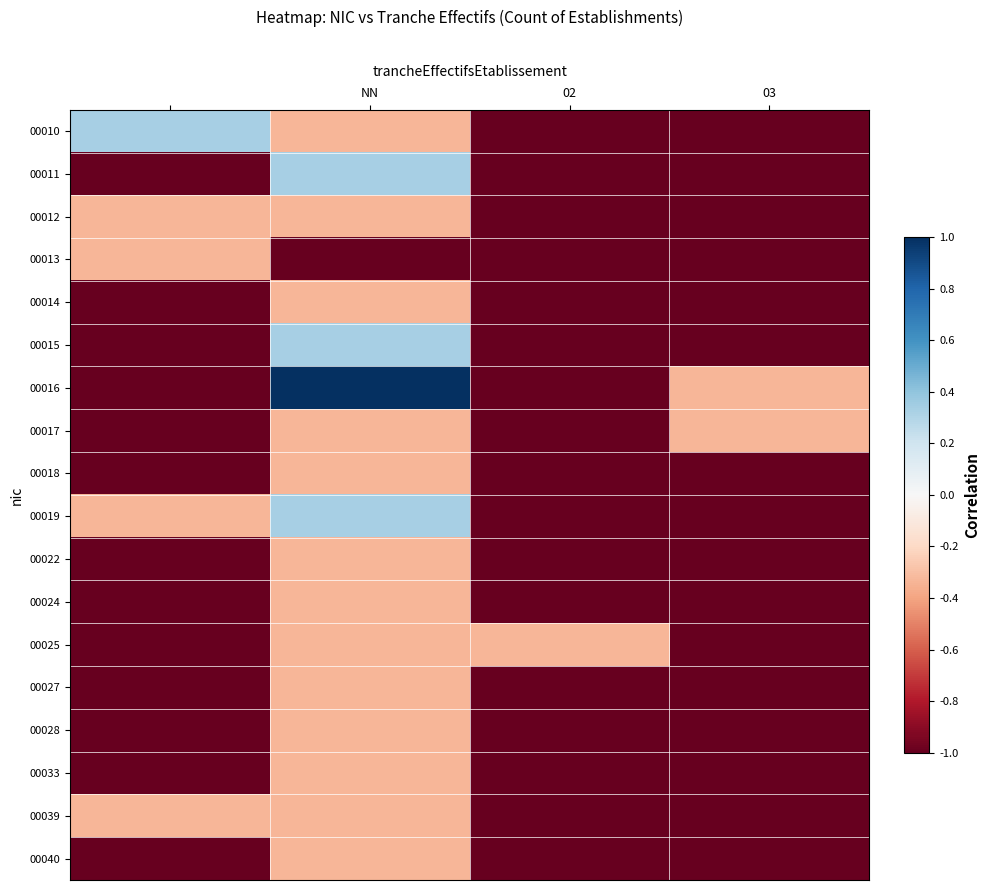

Count the number of categories in the chart.

4